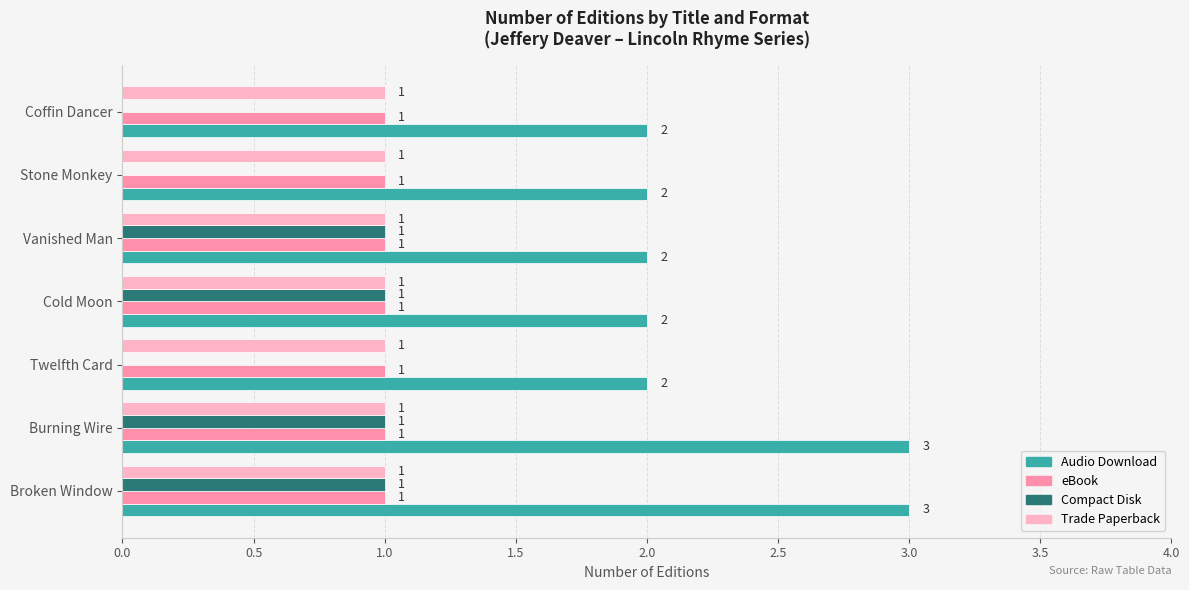

Between Cold Moon and Coffin Dancer, which series saw the biggest shift?

Compact Disk